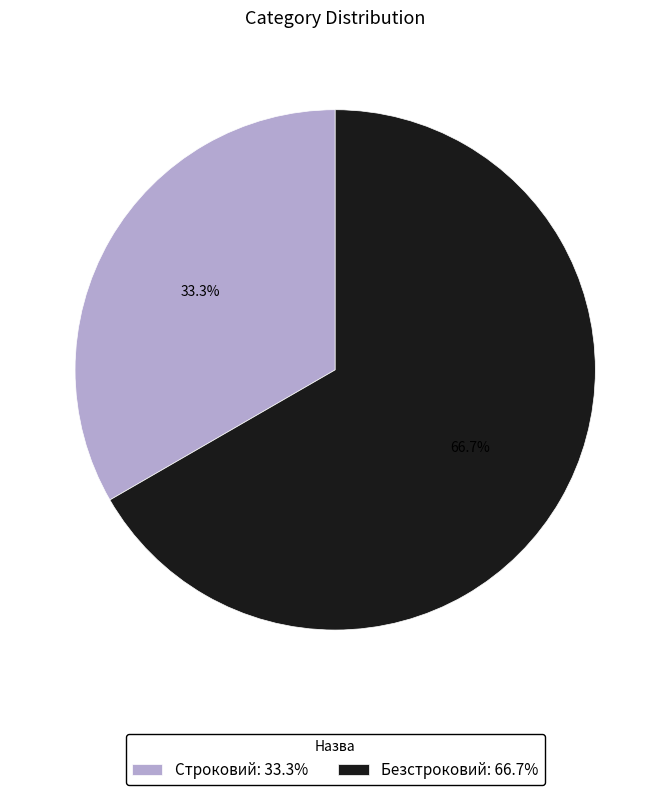

What is the largest slice in the pie chart?

Безстроковий